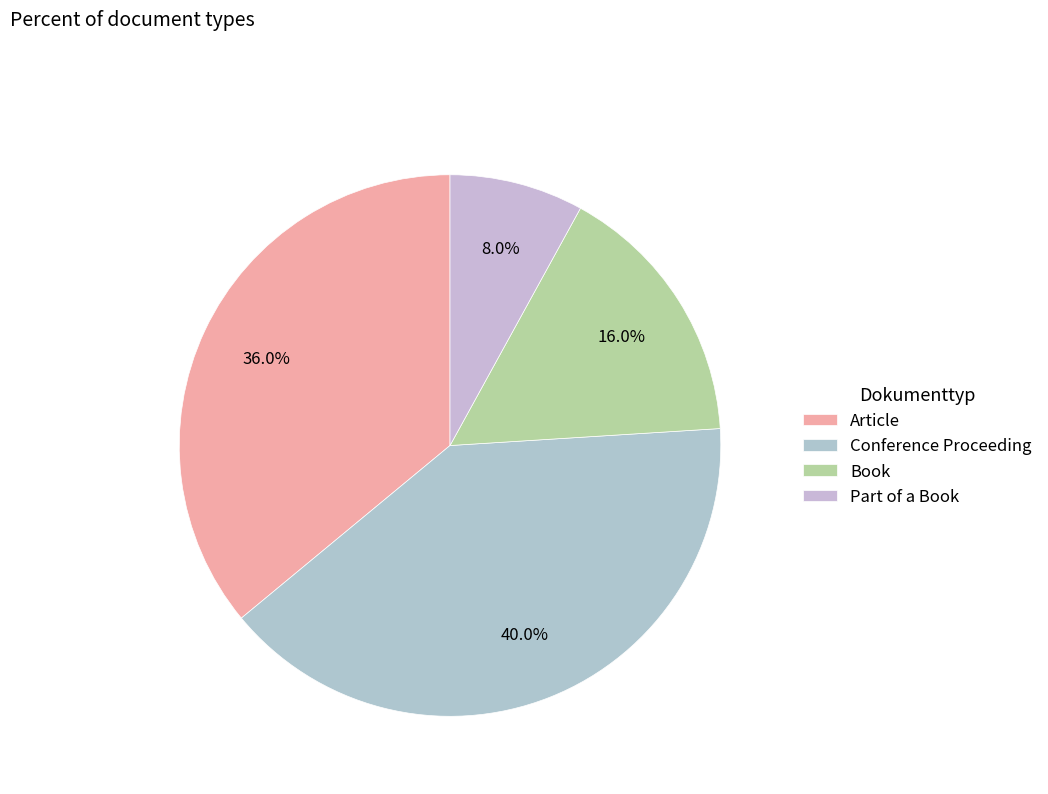

Is the sum of Conference Proceeding and Part of a Book greater than half?

No